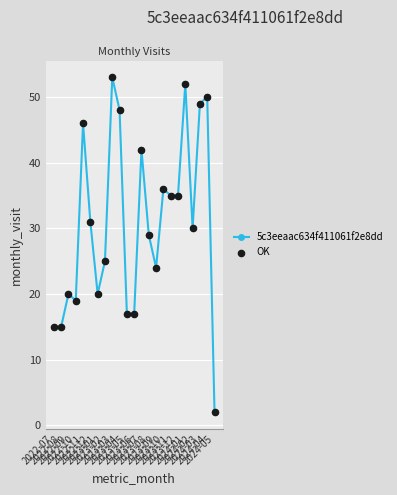

What is the value of the 8th point from the left?

25